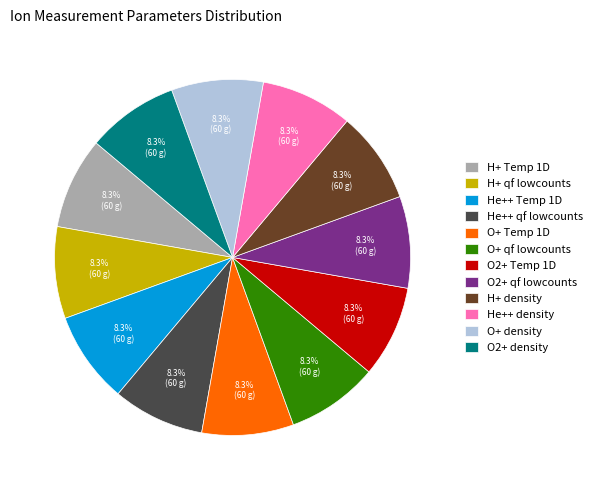

To the nearest percent, what is the difference between the O2+ Temp 1D and He++ Temp 1D slice percentages?

0%